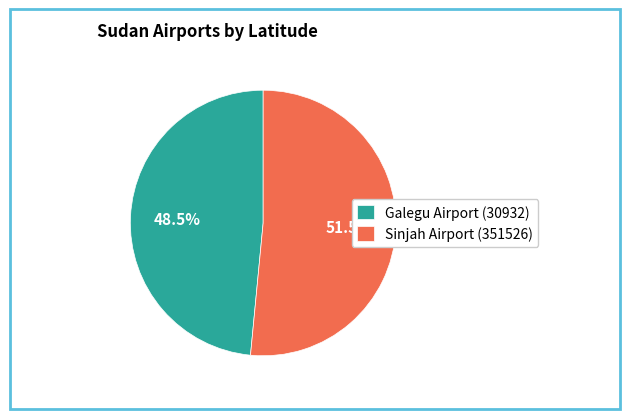

What percentage do Galegu Airport (30932) and Sinjah Airport (351526) together represent?

100.0%